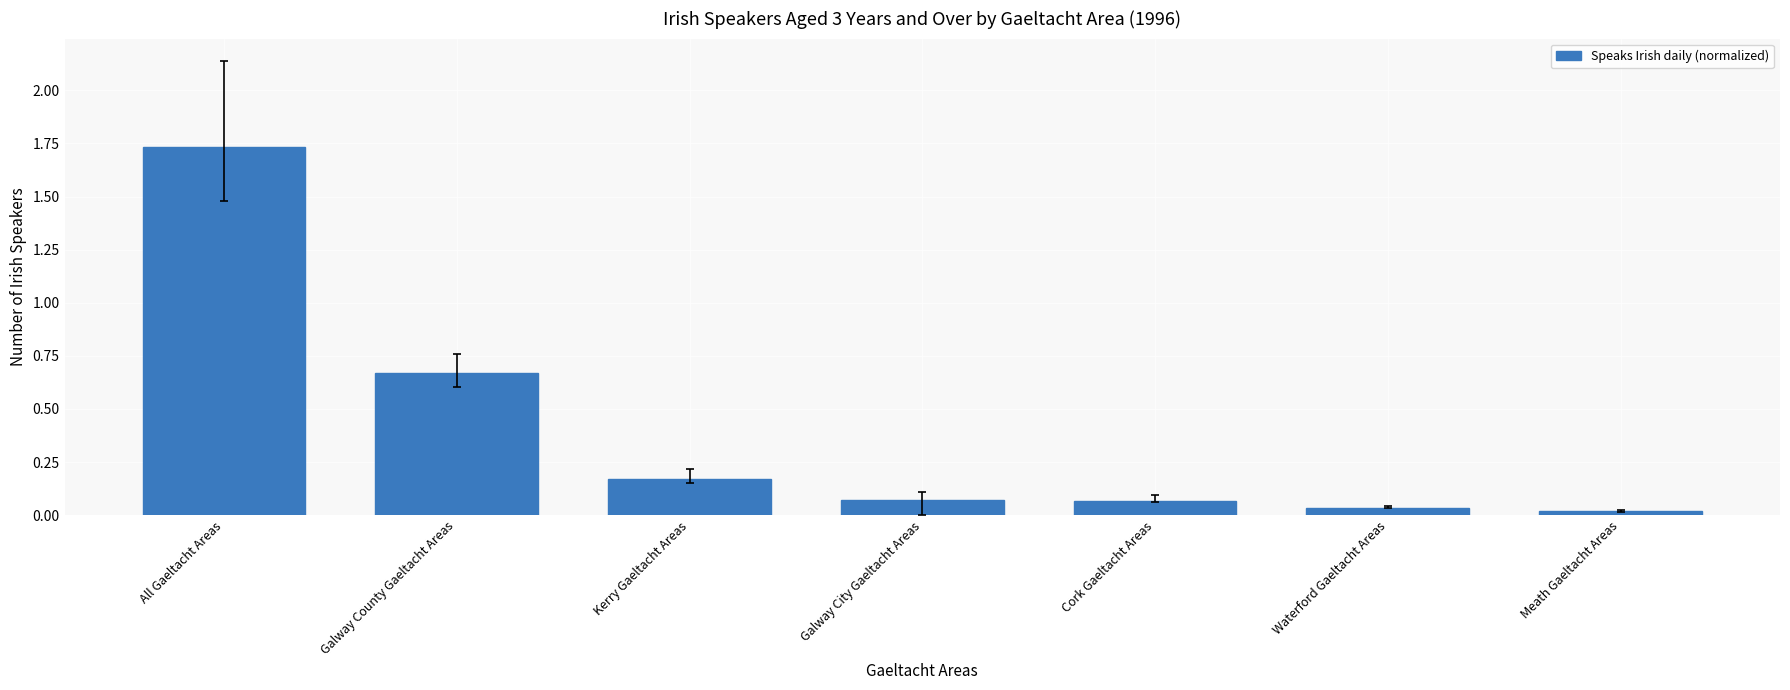

What position from the right is Waterford Gaeltacht Areas?

2